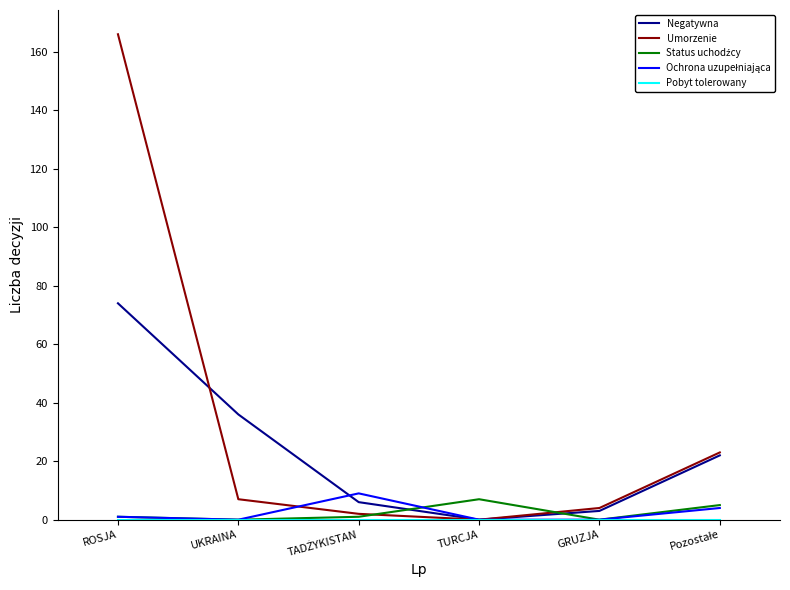

Which label corresponds to the largest value in the chart?

ROSJA